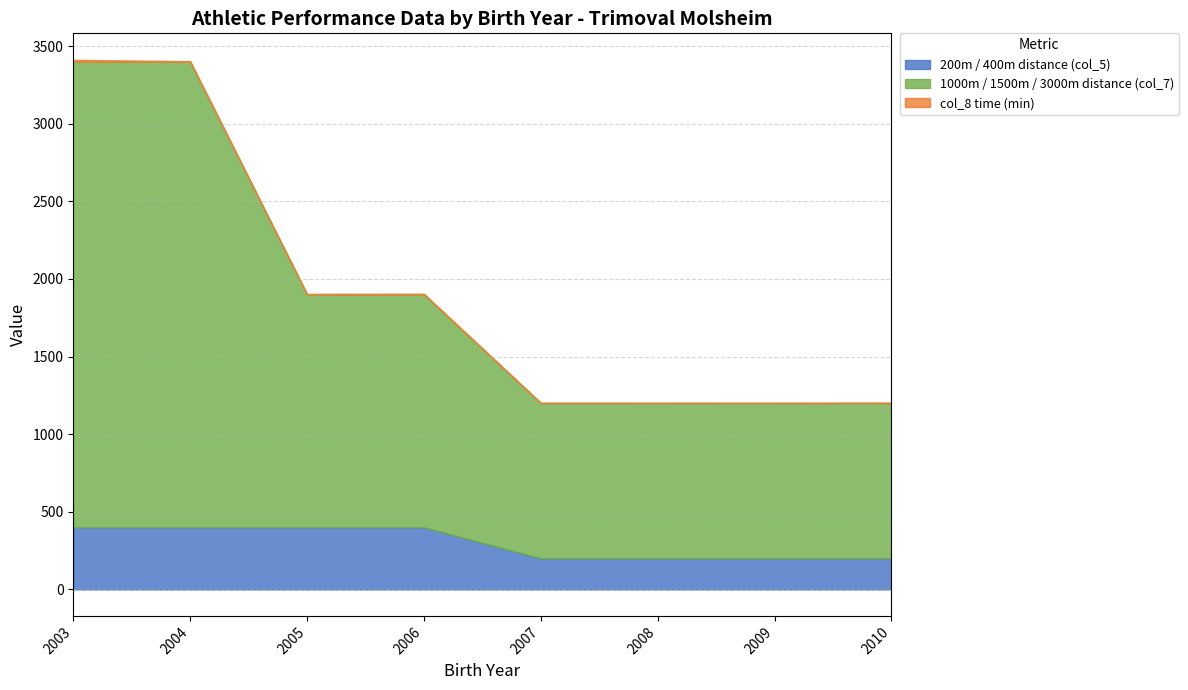

At which label does col_8 time (min) reach its minimum?

2004